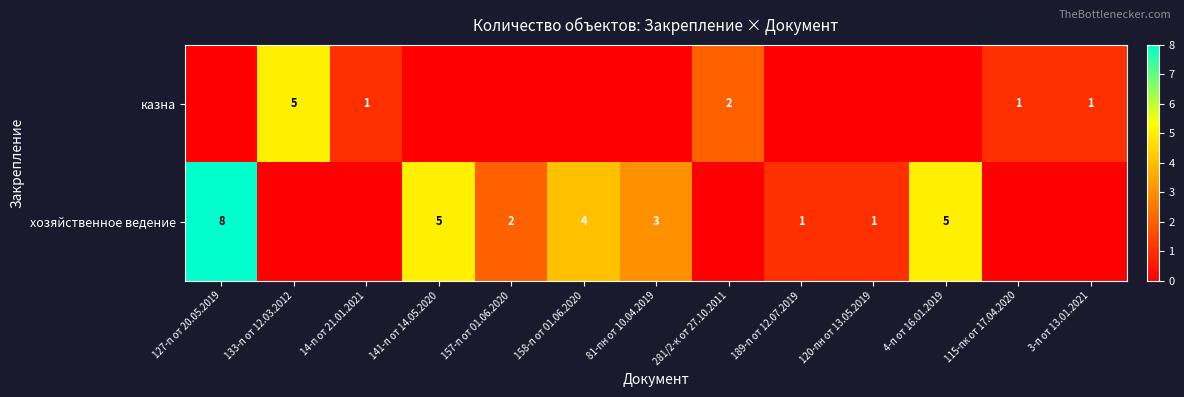

The value of казна at 133-п от 12.03.2012 is 5. True or false?

True